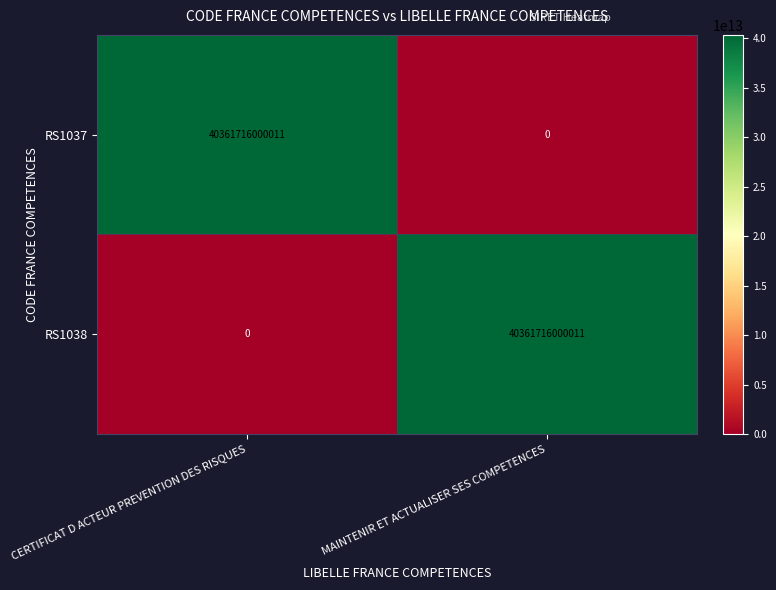

What is the difference between the highest and lowest values at MAINTENIR ET ACTUALISER SES COMPETENCES?

40361716000011